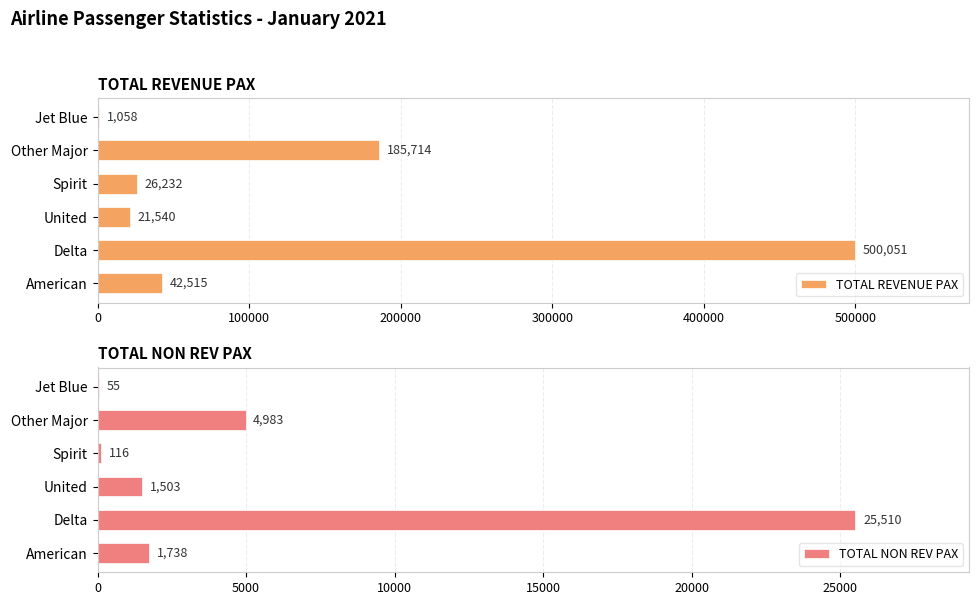

Does the chart contain stacked bars?

No